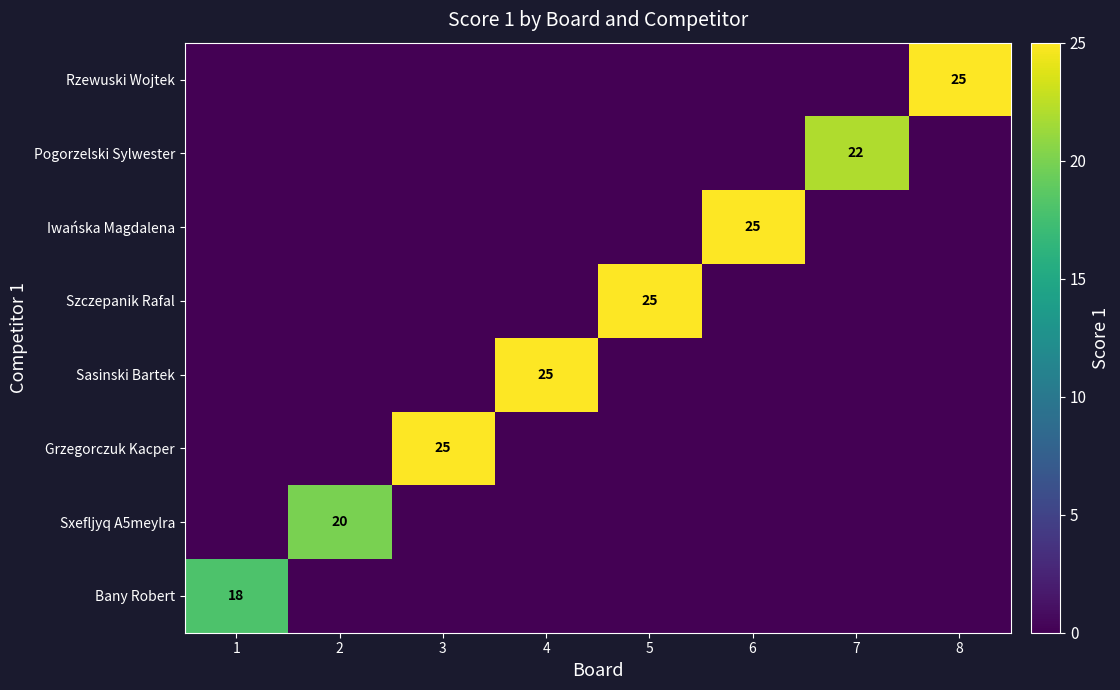

The Bany Robert series shows 12 at 1. True or false?

False